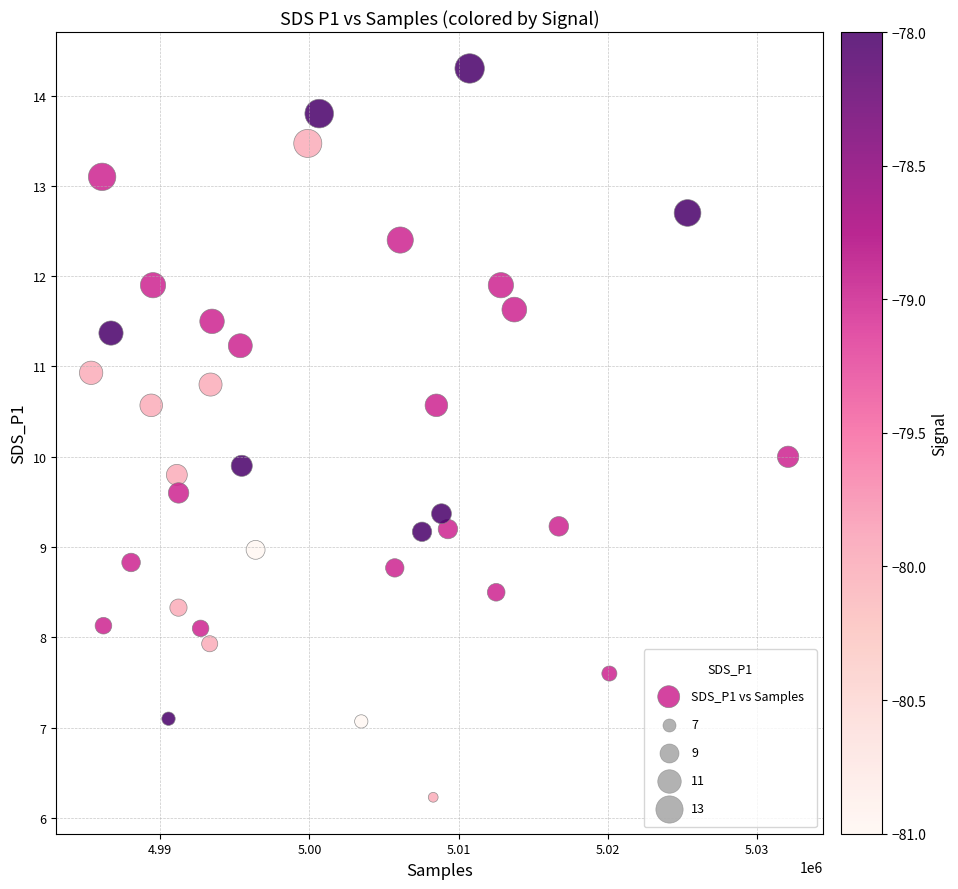

What is the range of Y values (max minus min)?

8.1